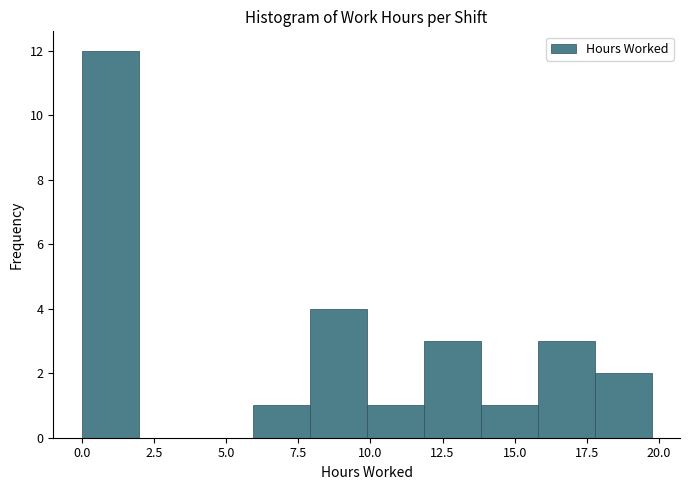

Around what value on the x-axis is the tallest bar? Give the approximate position of its centre, as read against the axis.

1.0